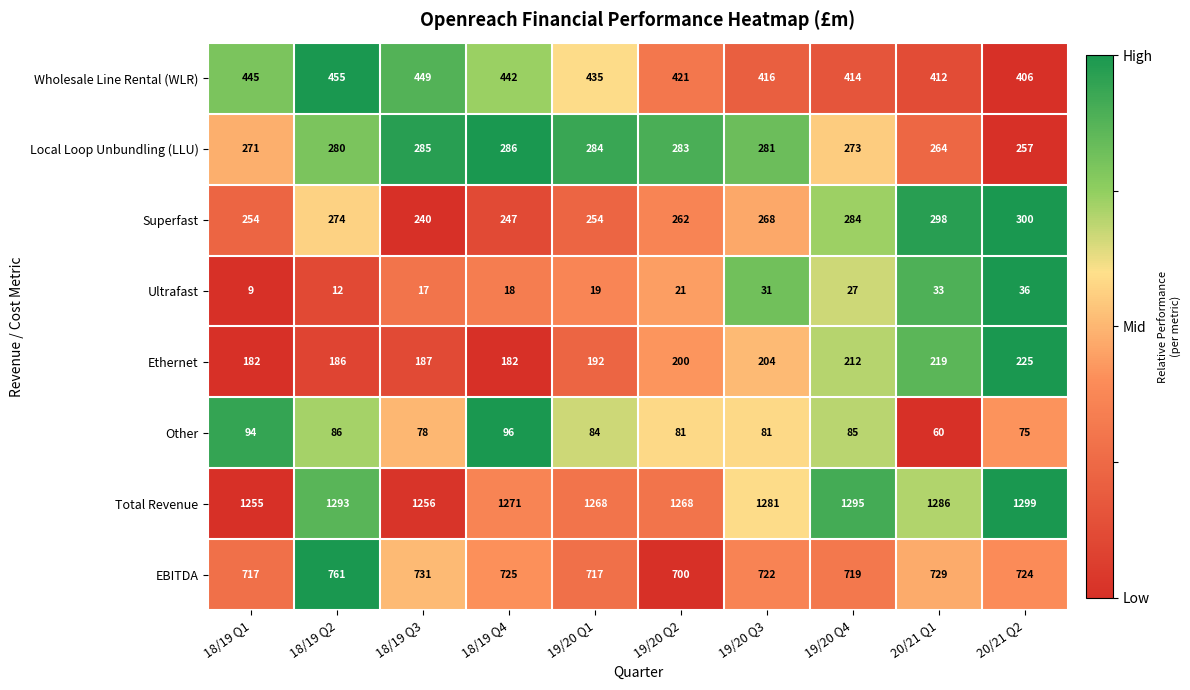

What is the spread (max minus min) of values at 19/20 Q1?

1249